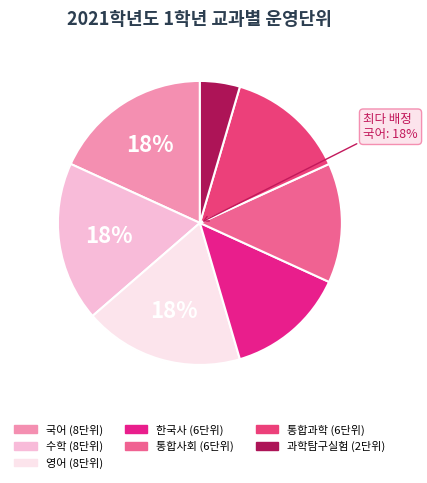

Combined, what portion of the pie is 수학 and 통합과학?

31.8%